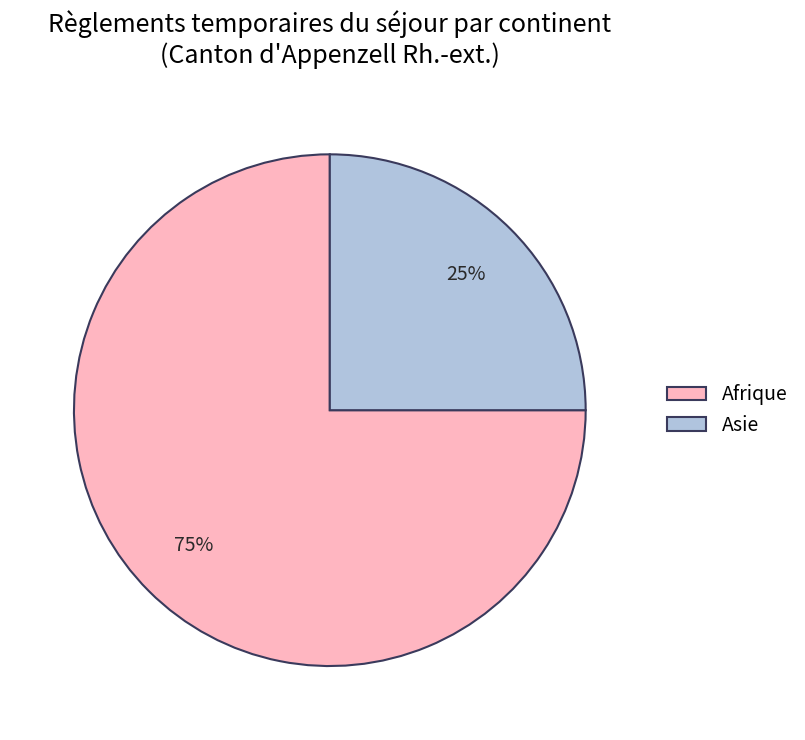

Combined, do Afrique and Asie account for over 50%?

Yes